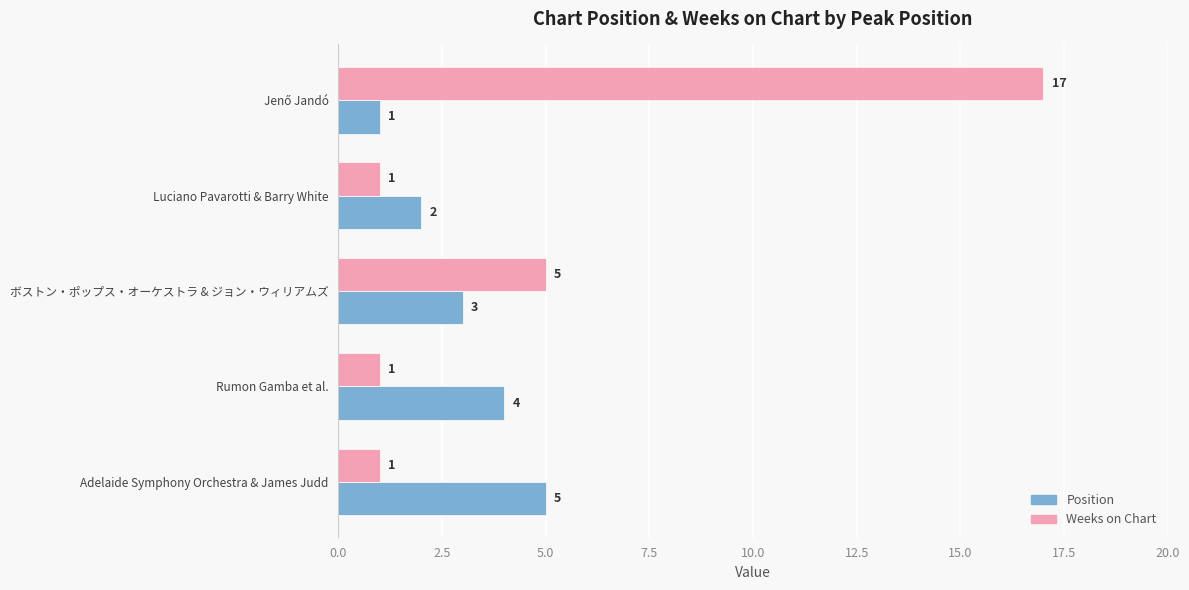

Rank the series by their maximum value, from highest to lowest.

Weeks on Chart, Position